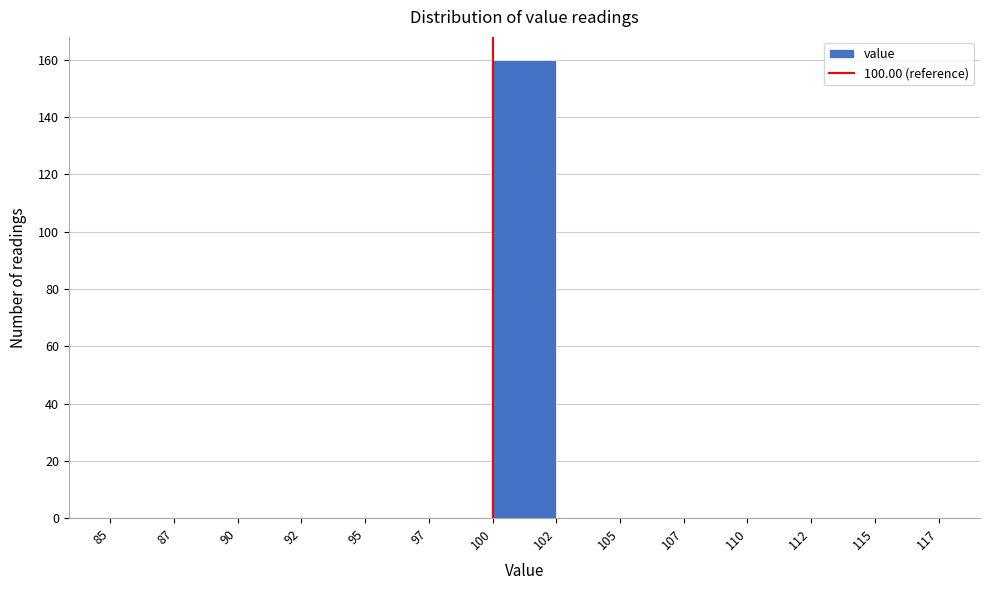

Reading right to left, what are all the values shown in this chart?

115=0	112=0	110=0	107=0	105=0	102=0	100=160	97=0	95=0	92=0	90=0	87=0	85=0